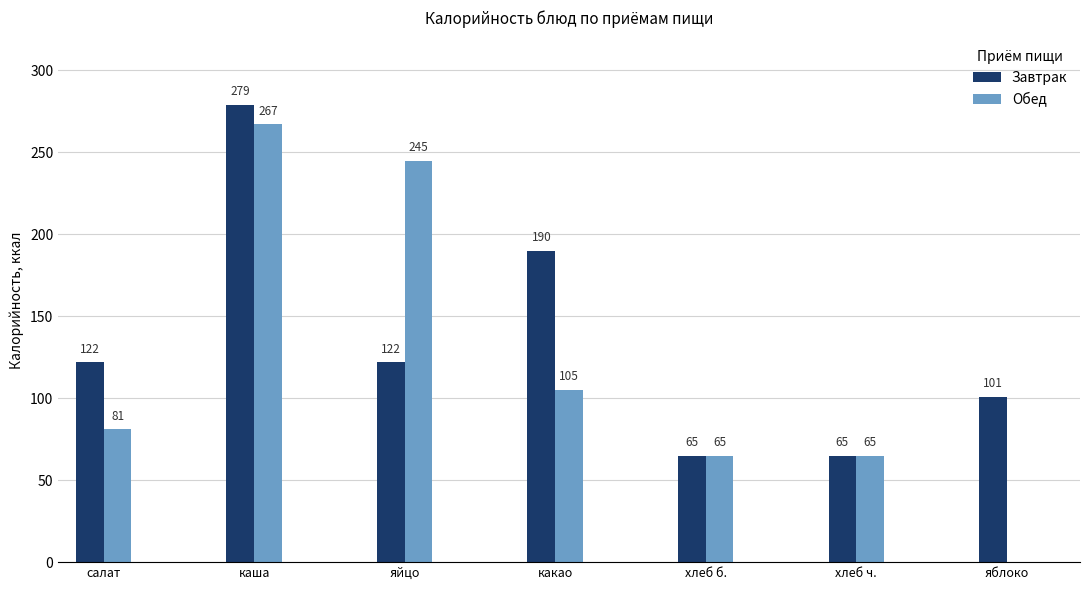

Reading right to left, transcribe all the data shown in this chart.

Завтрак: яблоко=101	хлеб ч.=65	хлеб б.=65	какао=190	яйцо=122	каша=279	салат=122
Обед: яблоко=0	хлеб ч.=65	хлеб б.=65	какао=105	яйцо=245	каша=267	салат=81